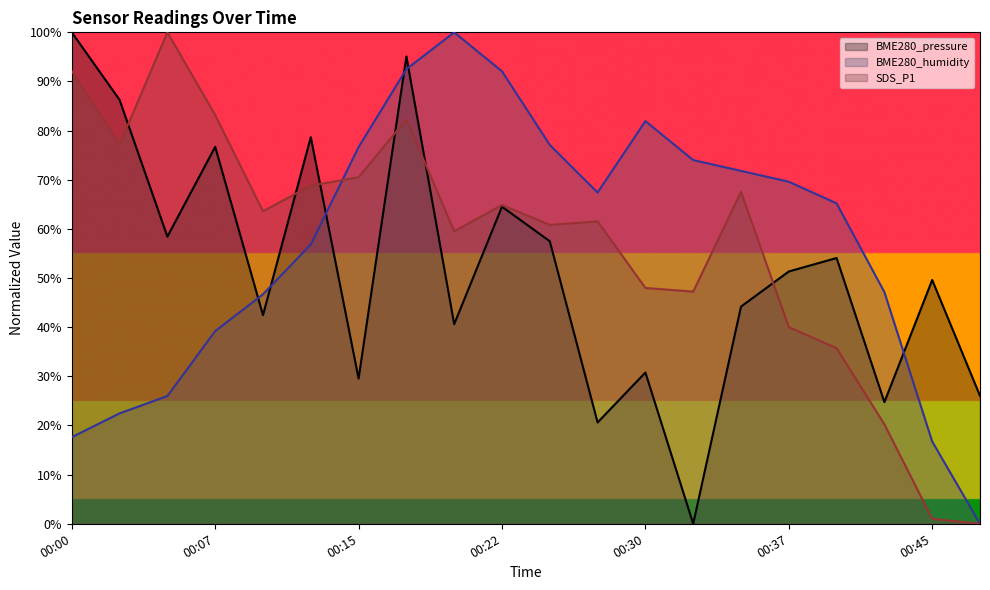

Which category has the highest value in the BME280_humidity series?

00:20